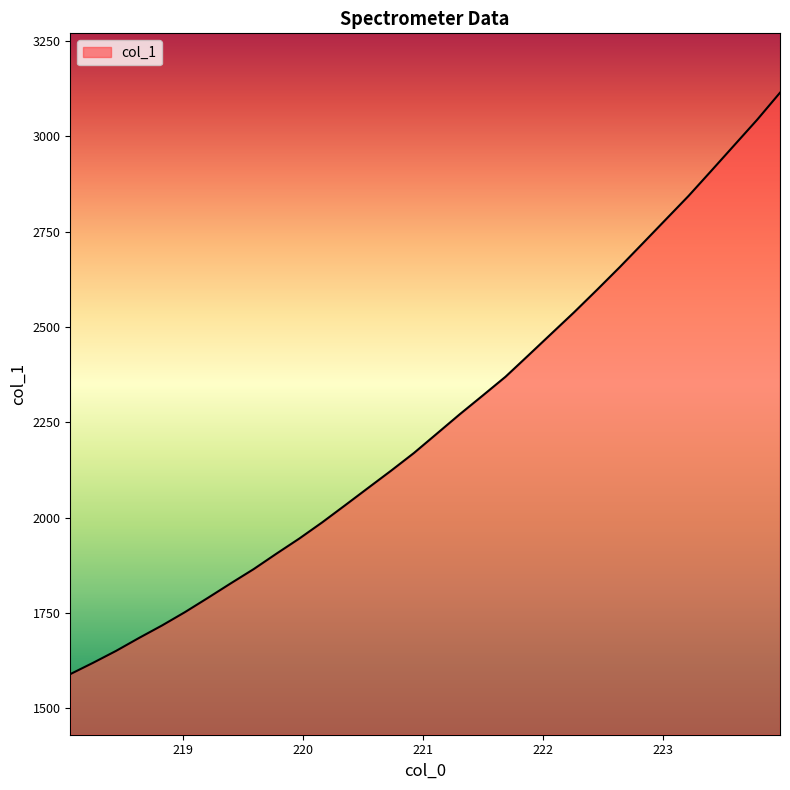

What is the maximum value shown in the chart?

3114.5